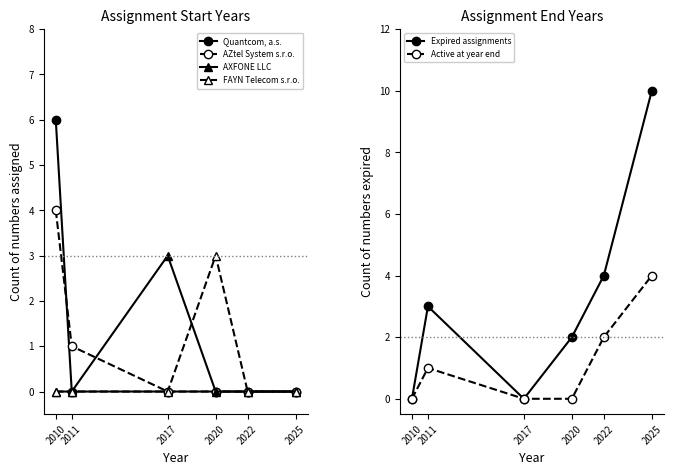

Rank the series by their maximum value, from lowest to highest.

AXFONE LLC, FAYN Telecom s.r.o., AZtel System s.r.o., Active at year end, Quantcom, a.s., Expired assignments